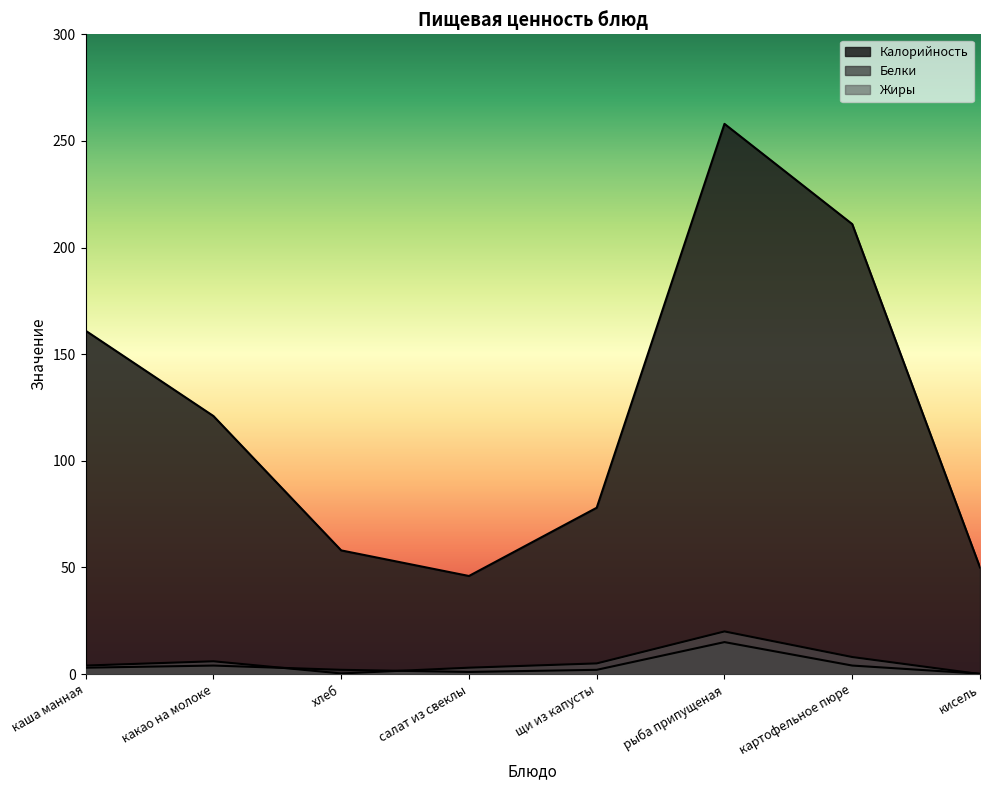

How many lines are shown in the chart?

3